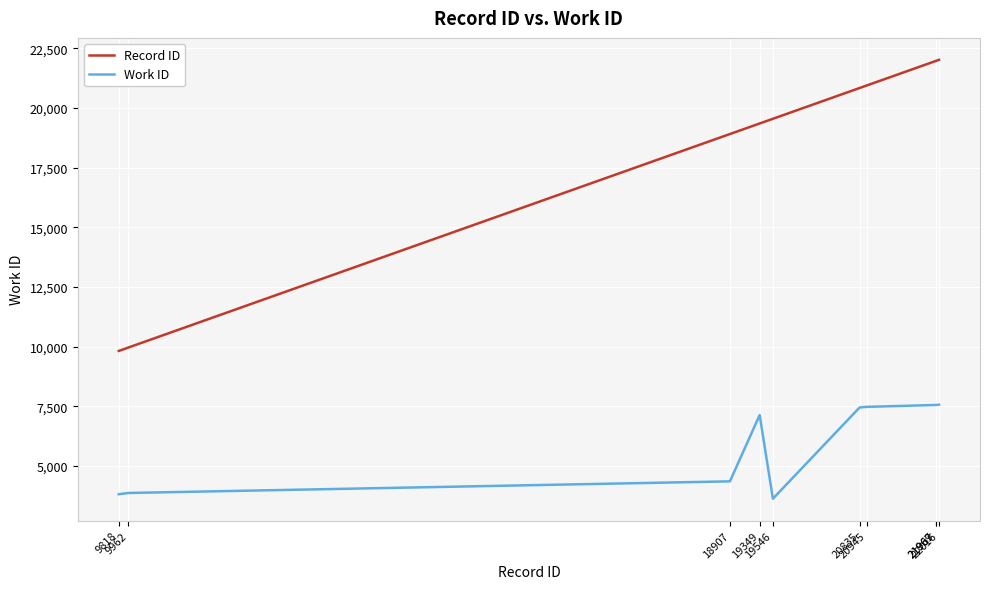

Rank the series by their average value, from lowest to highest.

Work ID, Record ID